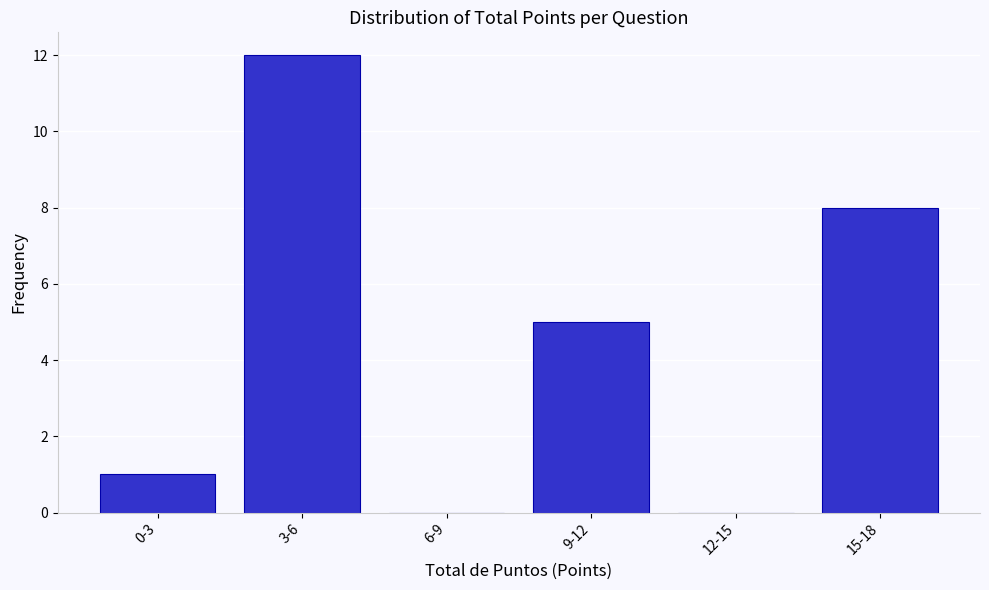

Reading right to left, extract all data points from this chart.

15-18=8	12-15=0	9-12=5	6-9=0	3-6=12	0-3=1